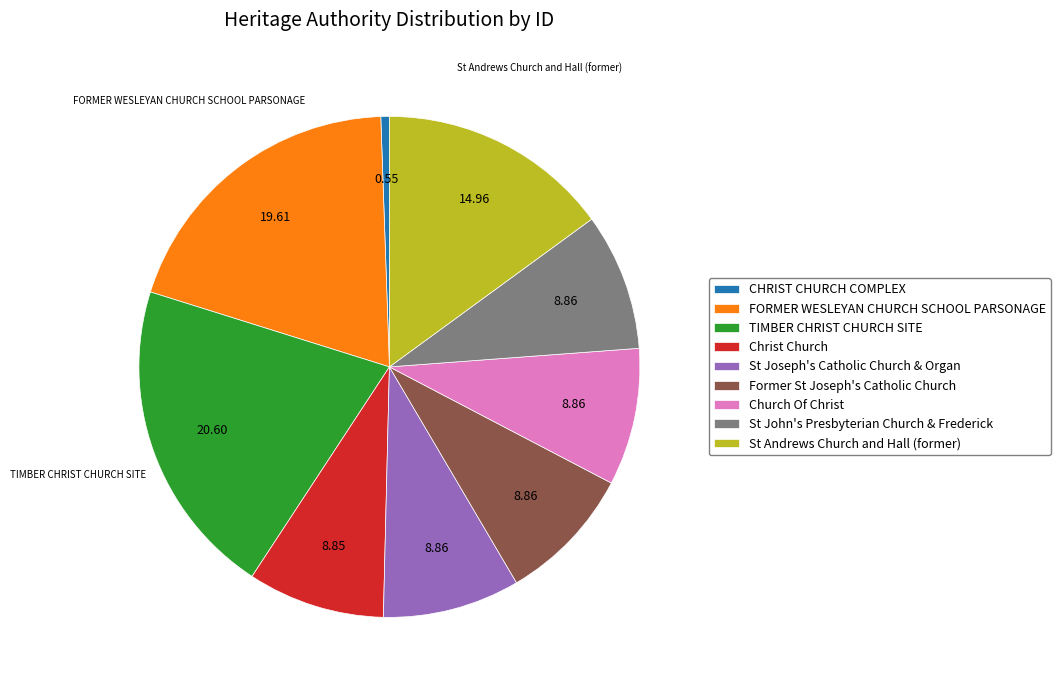

What is the ratio of the value at Church Of Christ to the value at TIMBER CHRIST CHURCH SITE?

0.4